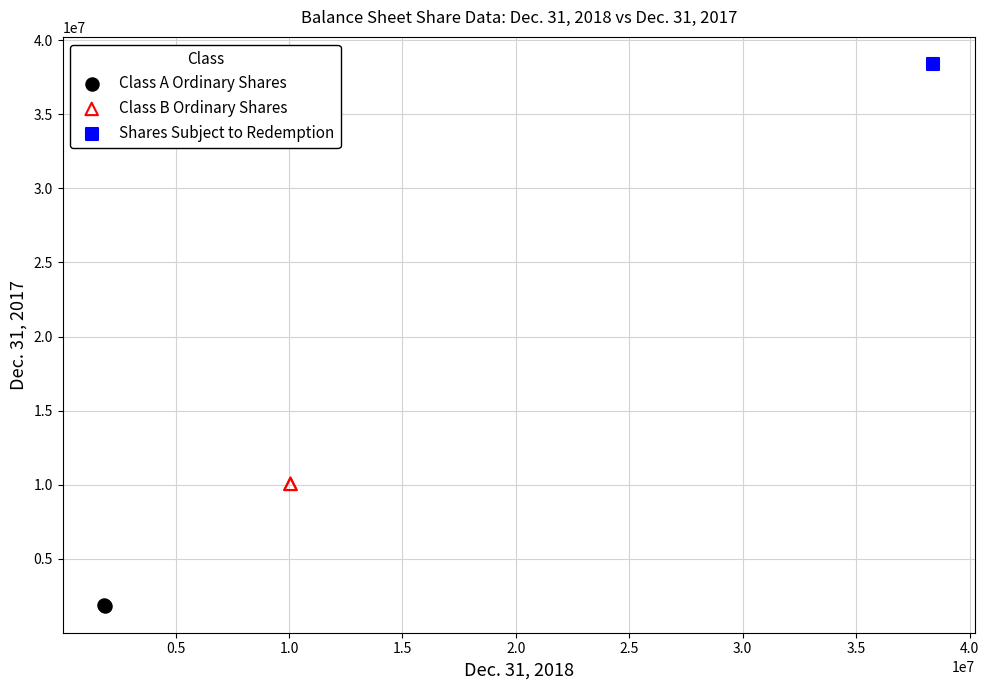

Which series contains the lowest Y value?

Class A Ordinary Shares